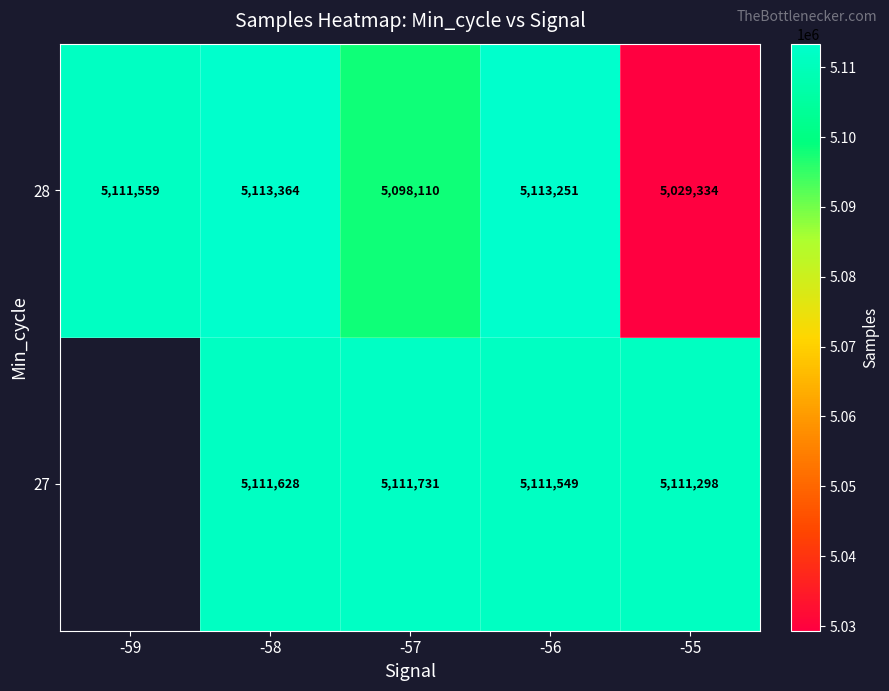

The 28 series shows 7039644.5 at -55. True or false?

False